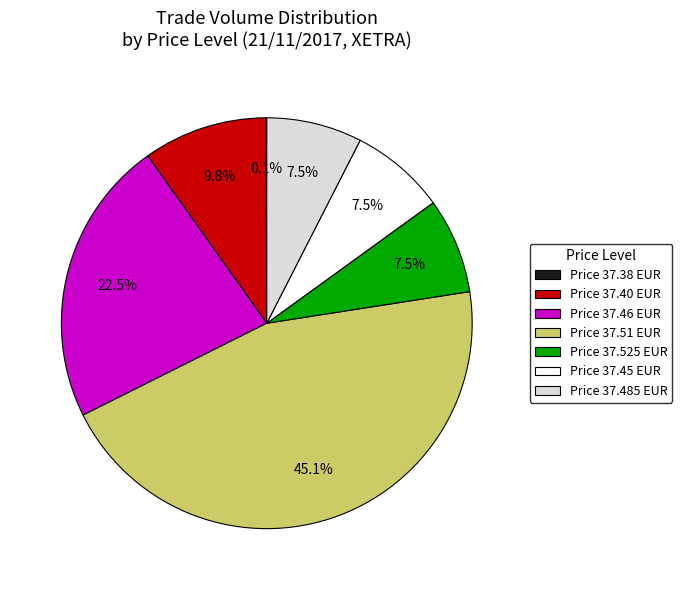

What is the ratio of the value at Price 37.525 EUR to the value at Price 37.46 EUR?

0.3